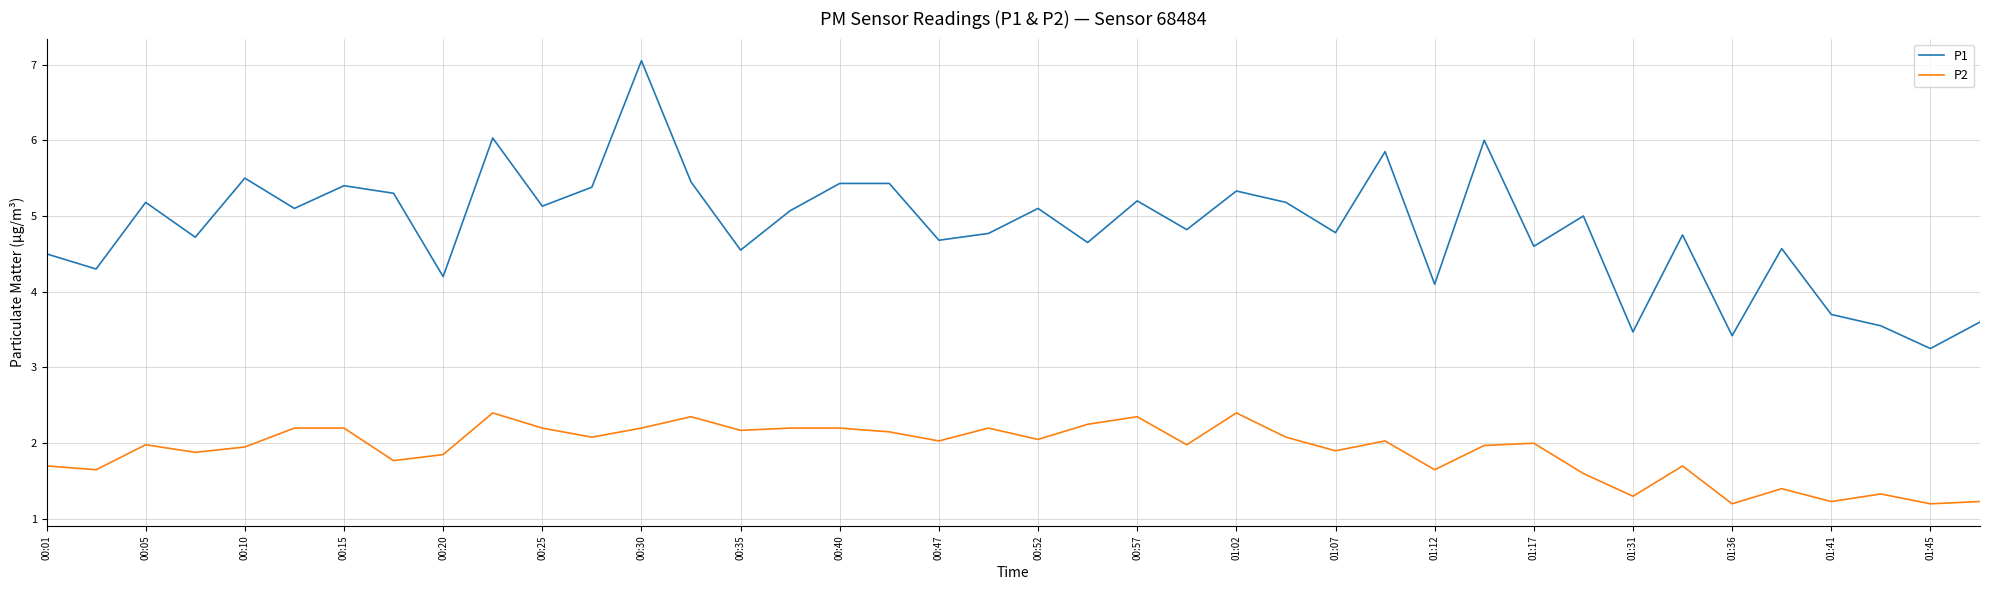

What is the difference between the maximum and minimum values in the P1 series?

3.8